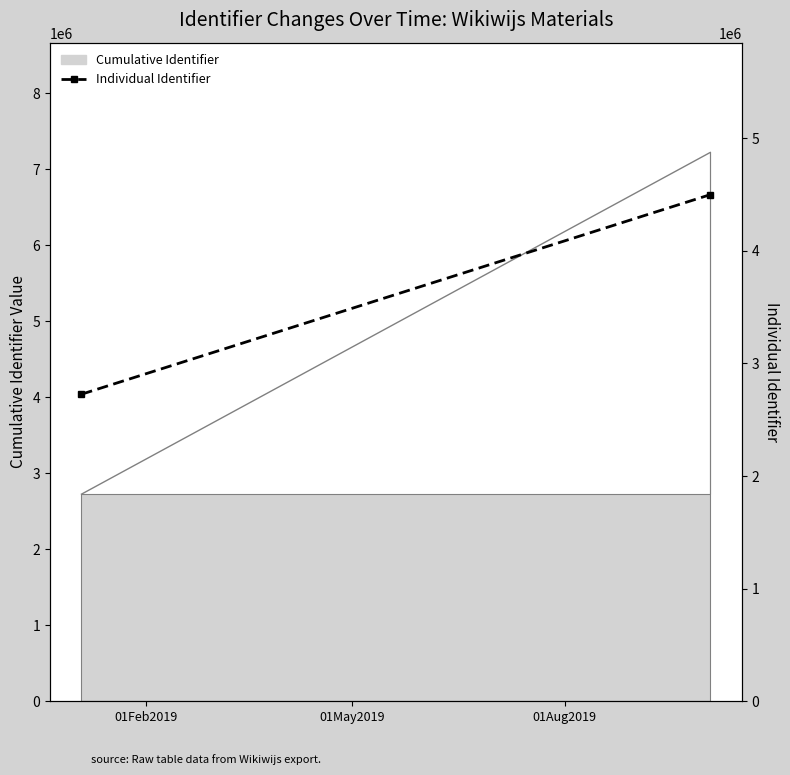

How many lines are shown in the chart?

1